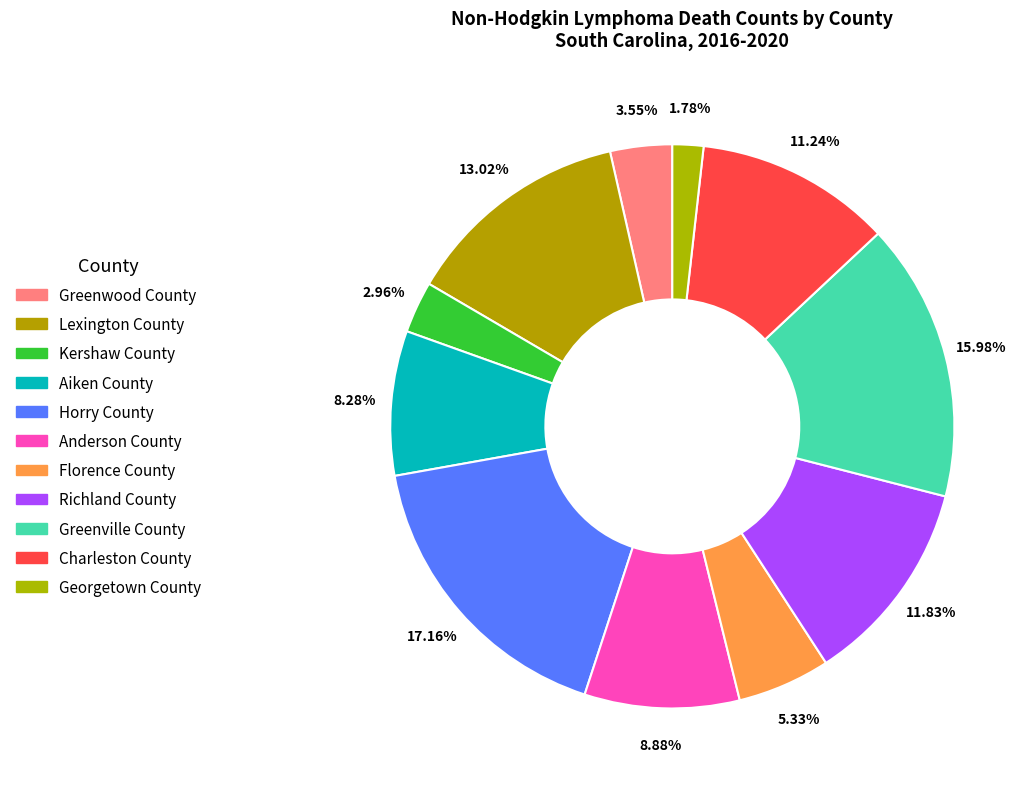

What percentage is the Florence County slice, to the nearest percent?

5%